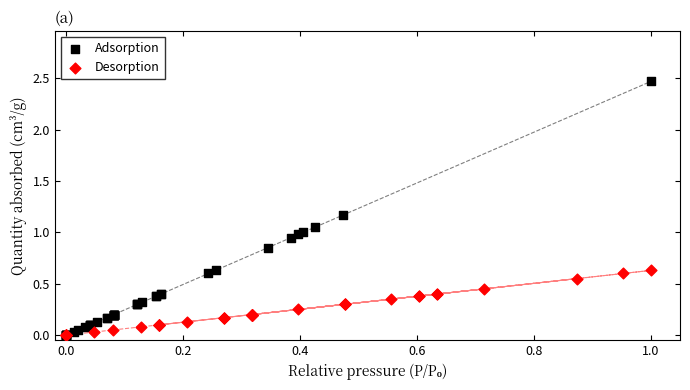

Which series contains the highest Y value?

Adsorption